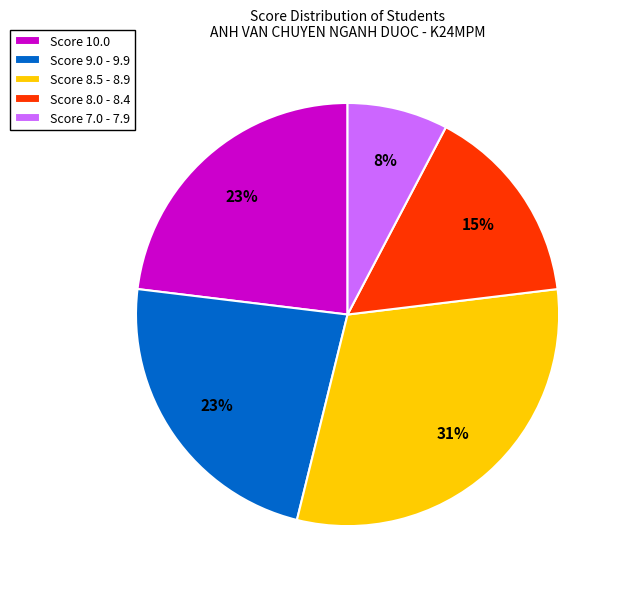

What percentage is the Score 10.0 slice, to the nearest percent?

23%